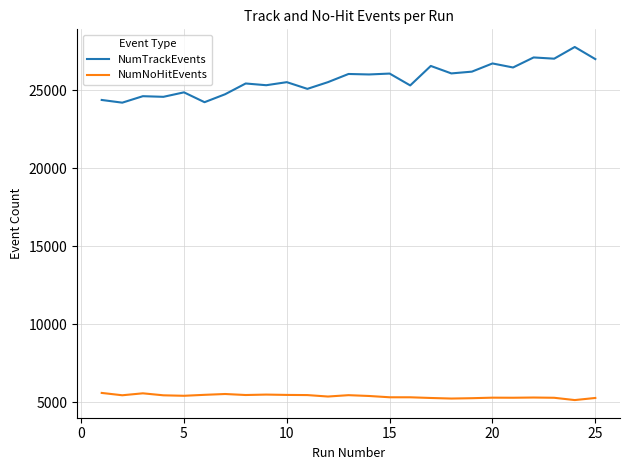

Does the chart display data point markers on the line(s)?

No